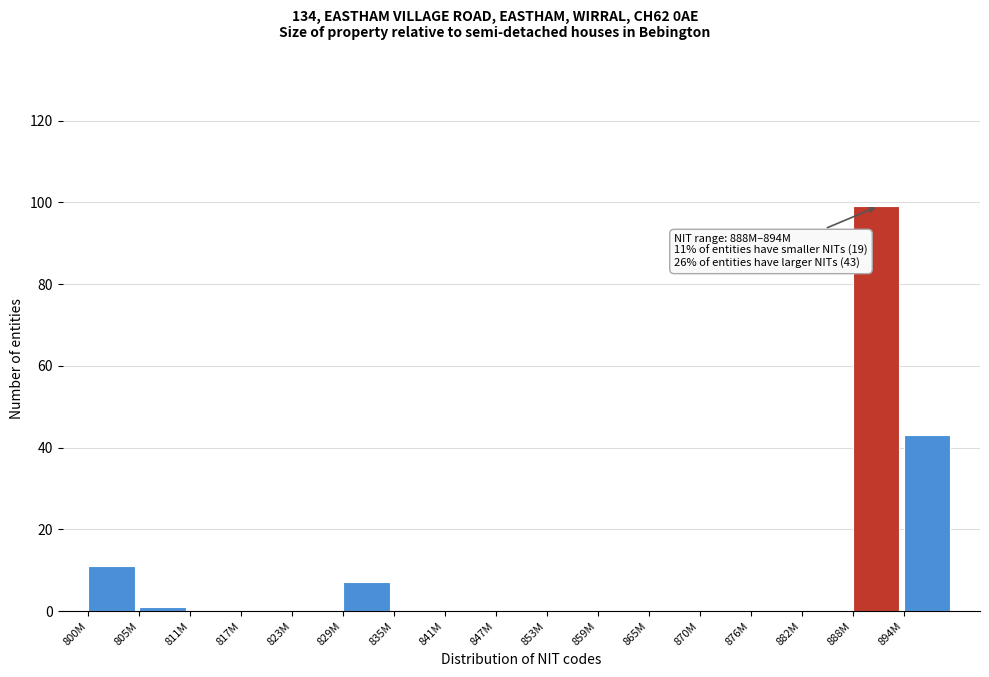

Reading left to right, transcribe all the data shown in this chart.

800M=11	805M=1	811M=0	817M=0	823M=0	829M=7	835M=0	841M=0	847M=0	853M=0	859M=0	865M=0	870M=0	876M=0	882M=0	888M=99	894M=43